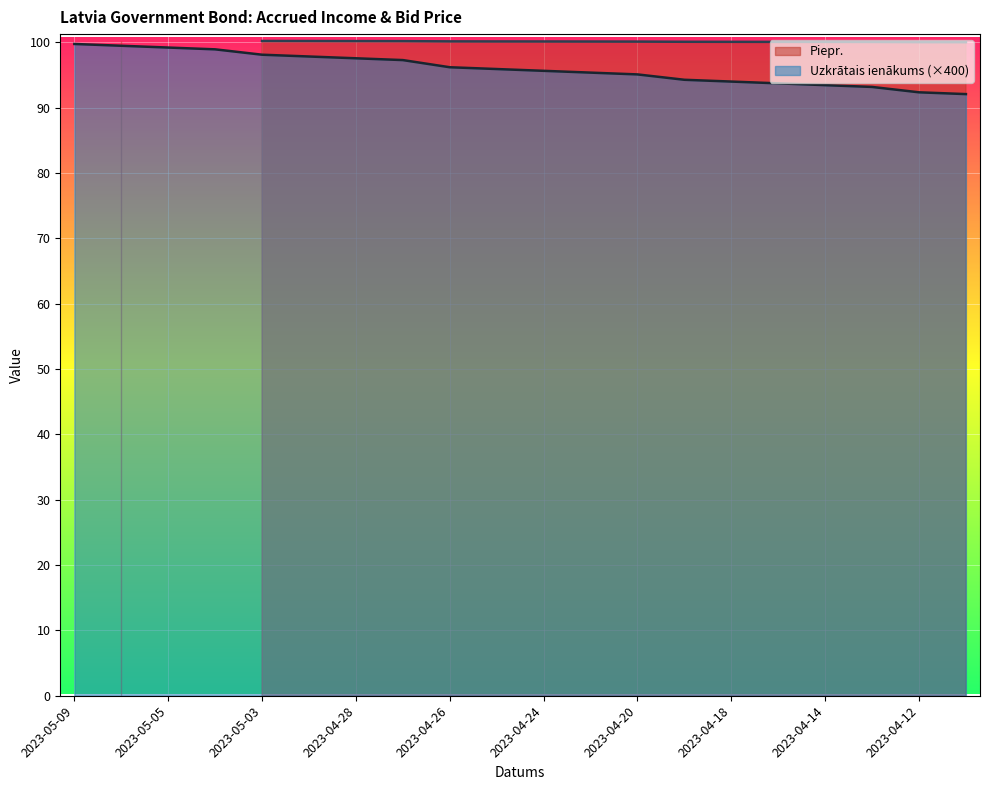

The Uzkrātais ienākums (×400) series shows 93.4 at 2023-04-14. True or false?

True